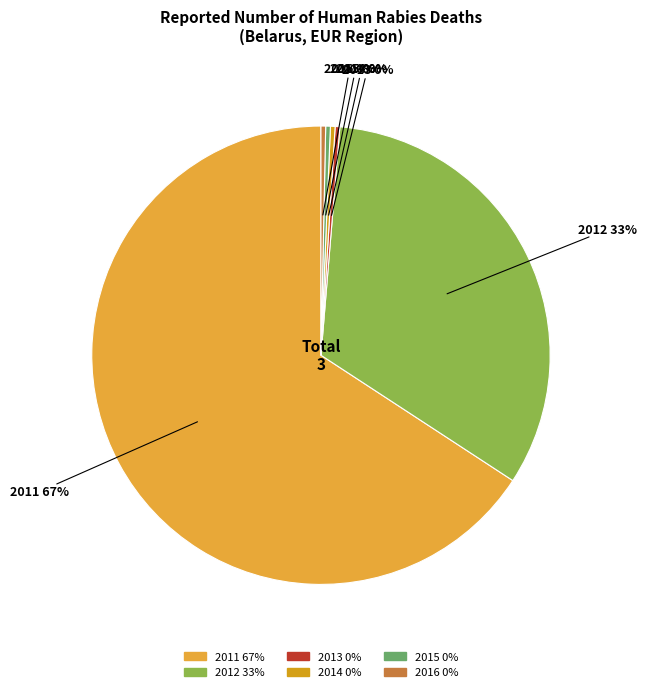

How many segments does this pie chart have?

6